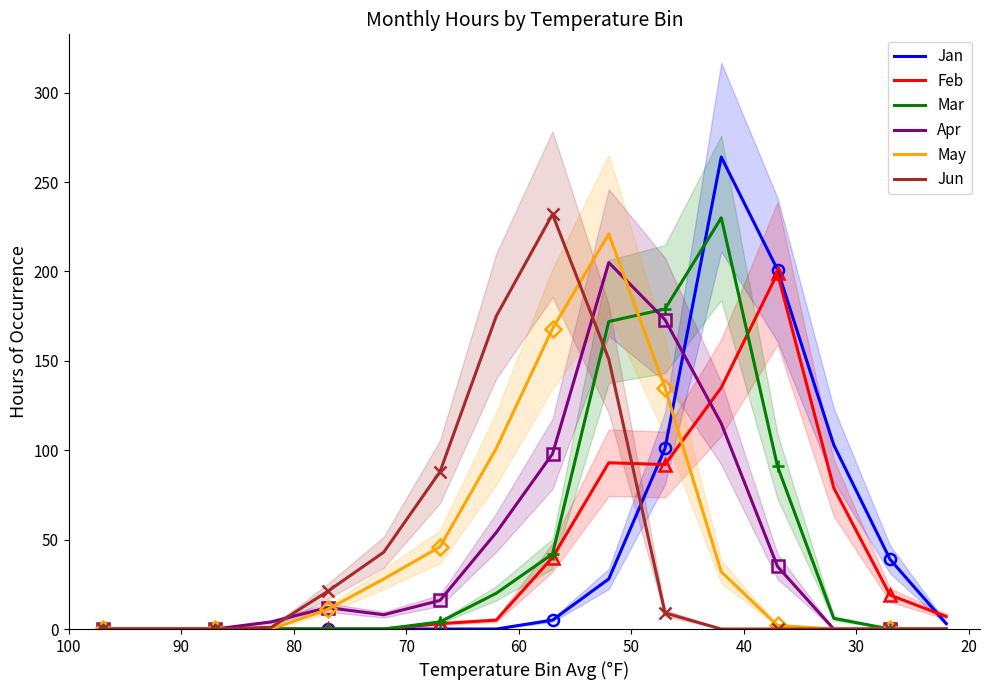

How many intersections are there between Feb and Jan?

2